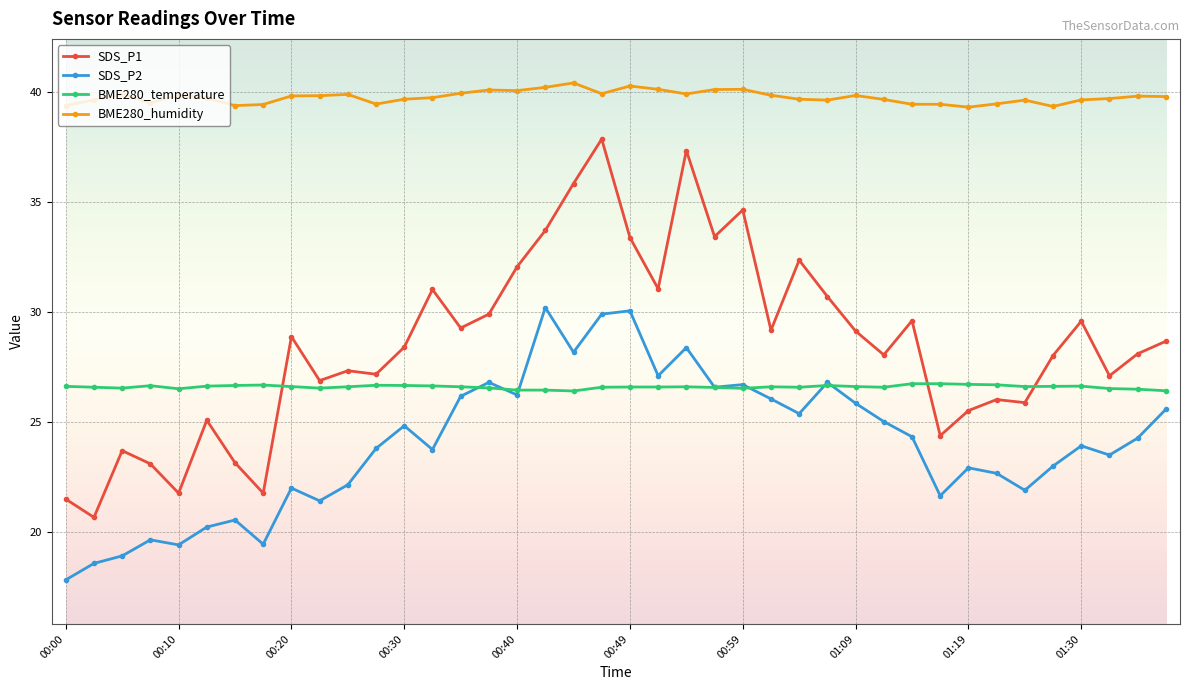

True or false: BME280_humidity has more than 2 interior local peaks.

True